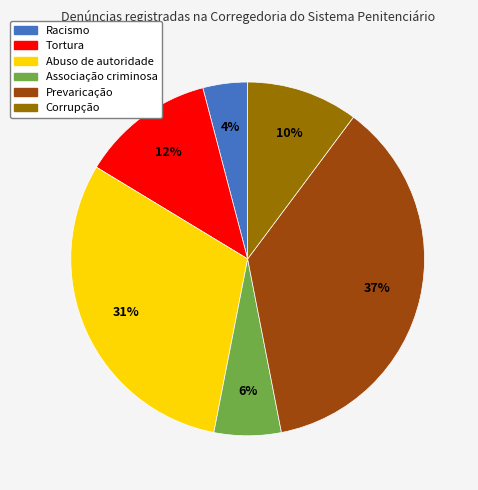

Which category has the biggest portion of the pie?

Prevaricação